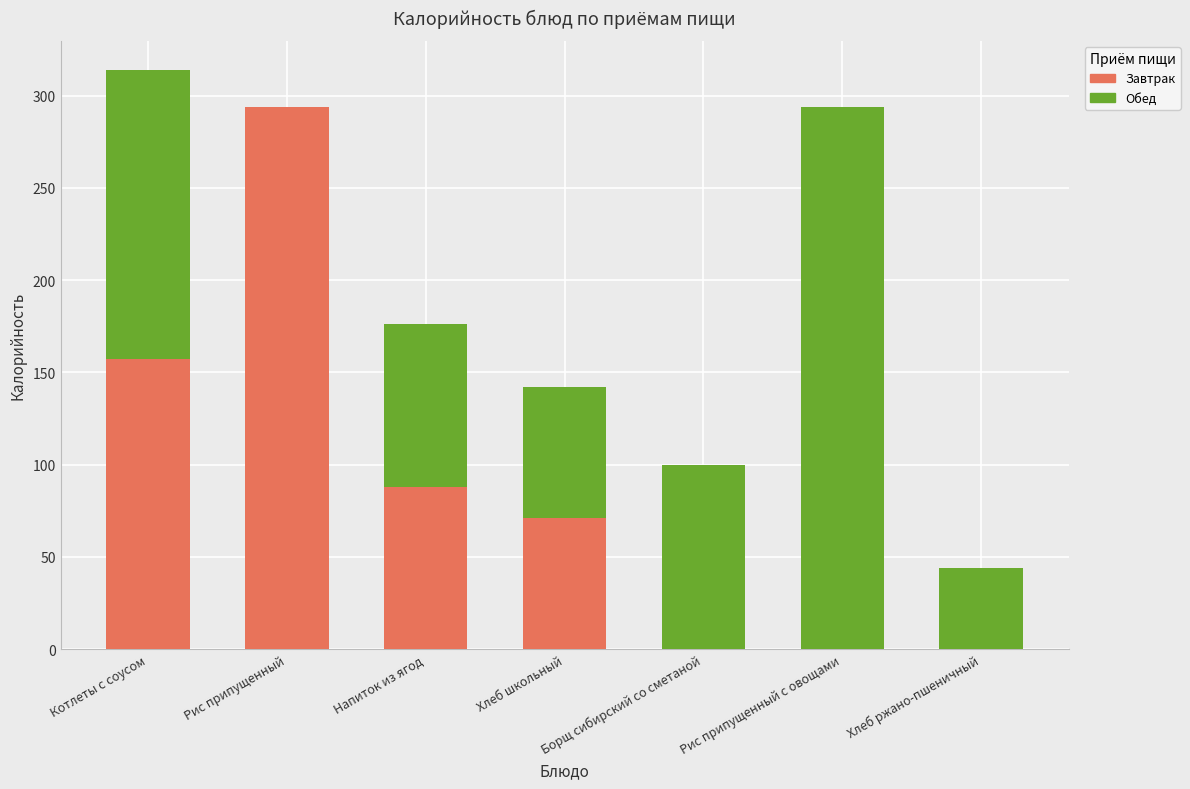

Is it true that Завтрак equals -160 at Рис припущенный с овощами?

False